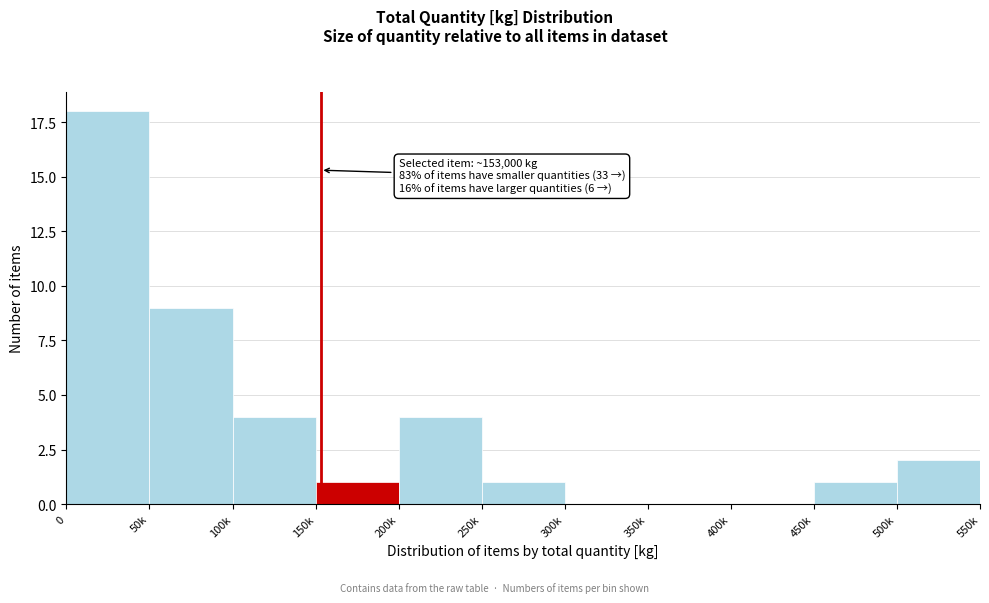

Reading left to right, extract all data points from this chart.

0=18	50k=9	100k=4	150k=1	200k=4	250k=1	300k=0	350k=0	400k=0	450k=1	500k=2